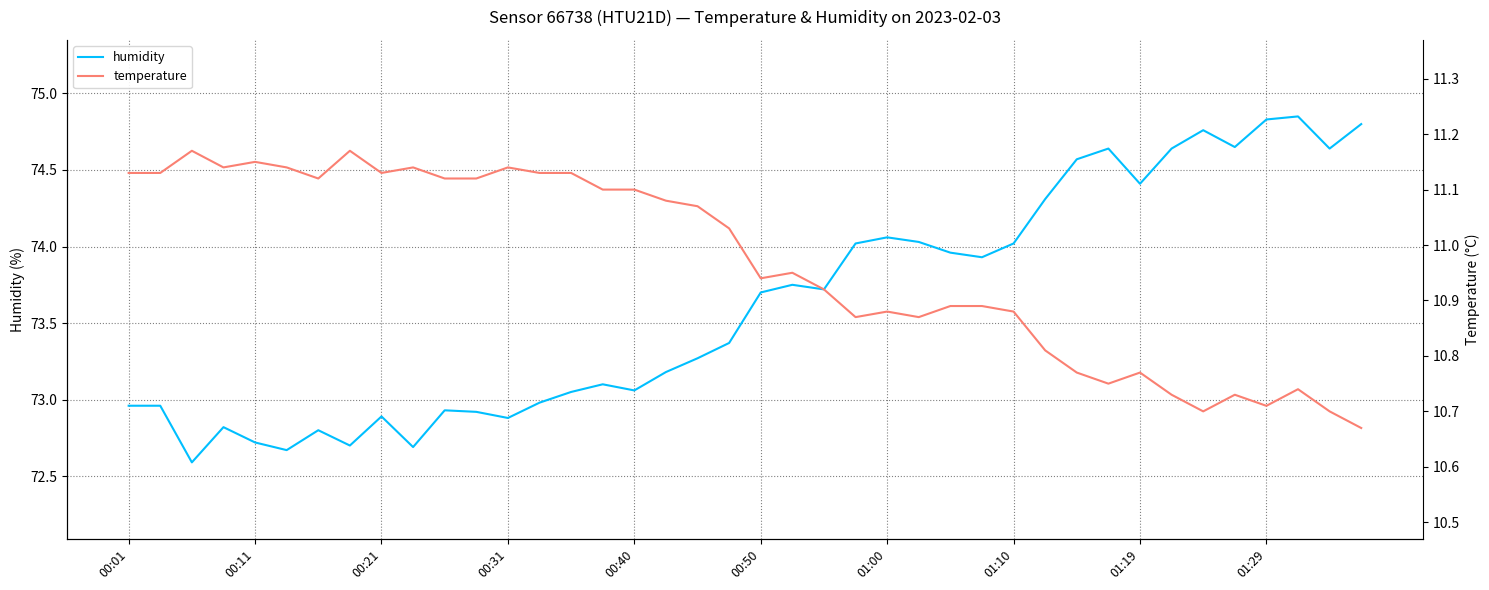

How many data points in temperature are less than 11?

20